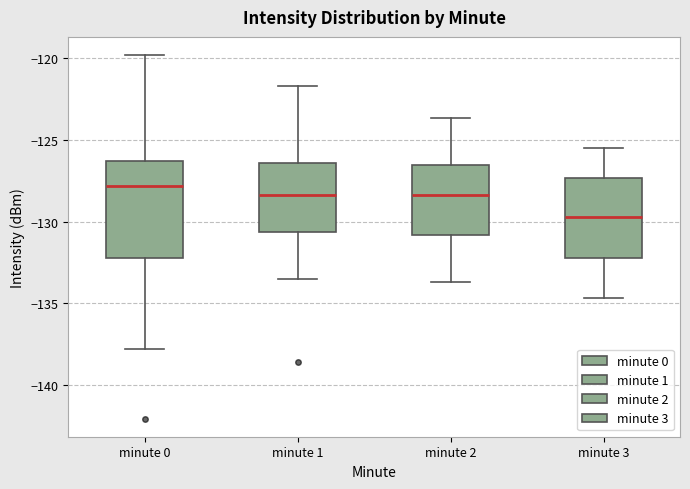

Reading left to right, transcribe this box plot: for each box, give where its median line is, the range the box spans, and where its two whiskers end, as read against the y-axis. The values are not printed on the chart, so give them approximately, as read against the axis.

minute 0: median -128.0, box -132.5 to -126.5, whiskers -138.0 to -120.0
minute 1: median -128.5, box -130.5 to -126.5, whiskers -133.5 to -121.5
minute 2: median -128.5, box -131.0 to -126.5, whiskers -133.5 to -123.5
minute 3: median -129.5, box -132.0 to -127.5, whiskers -134.5 to -125.5